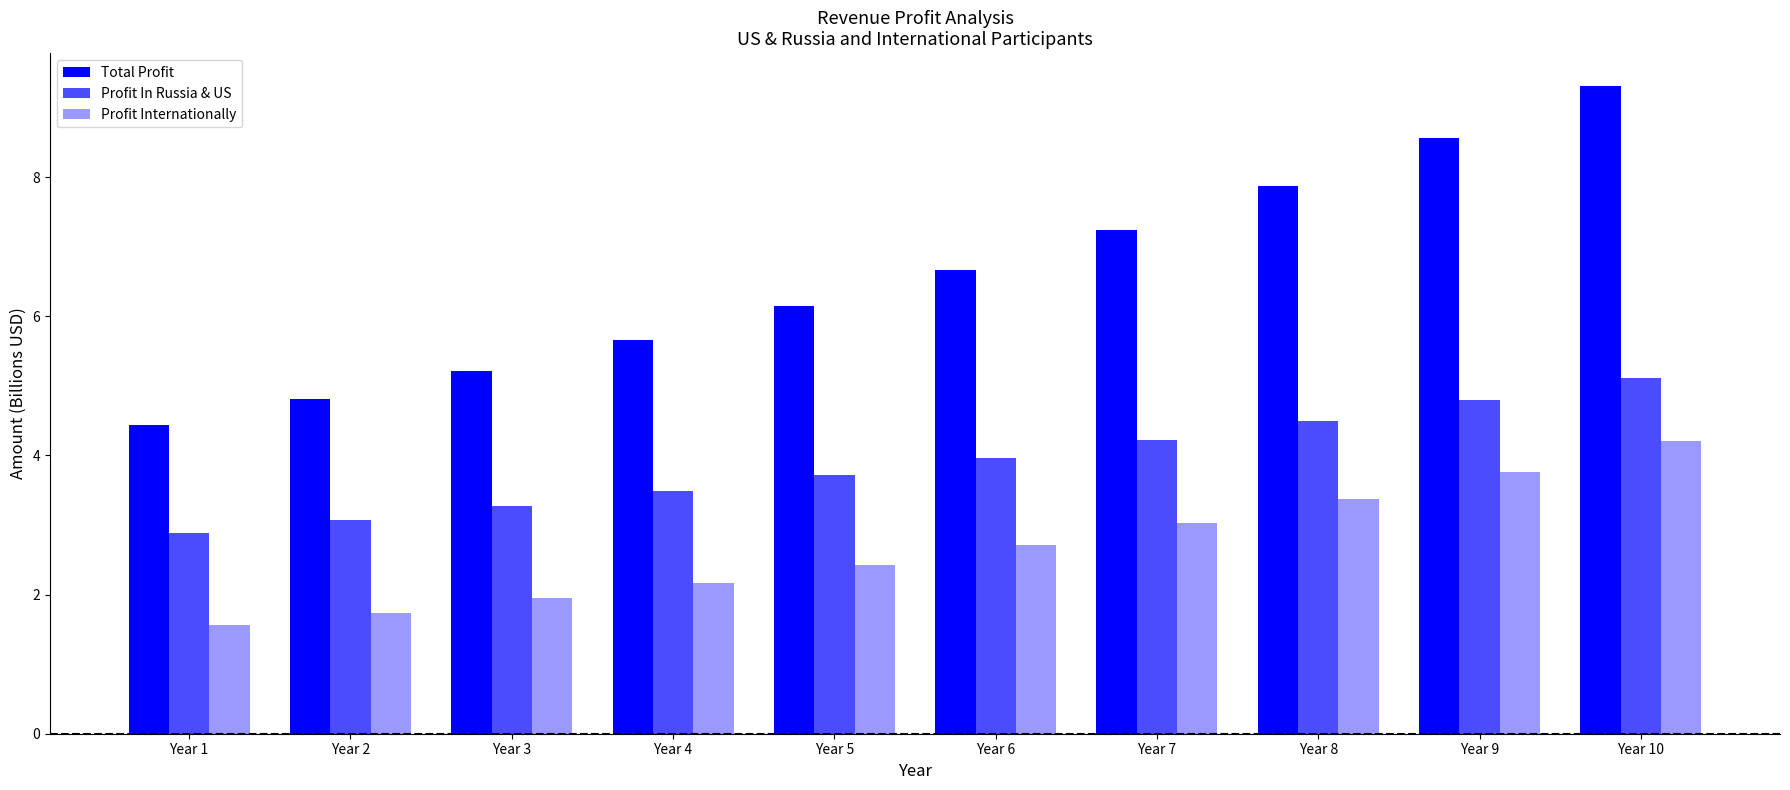

Count the number of categories in the chart.

10